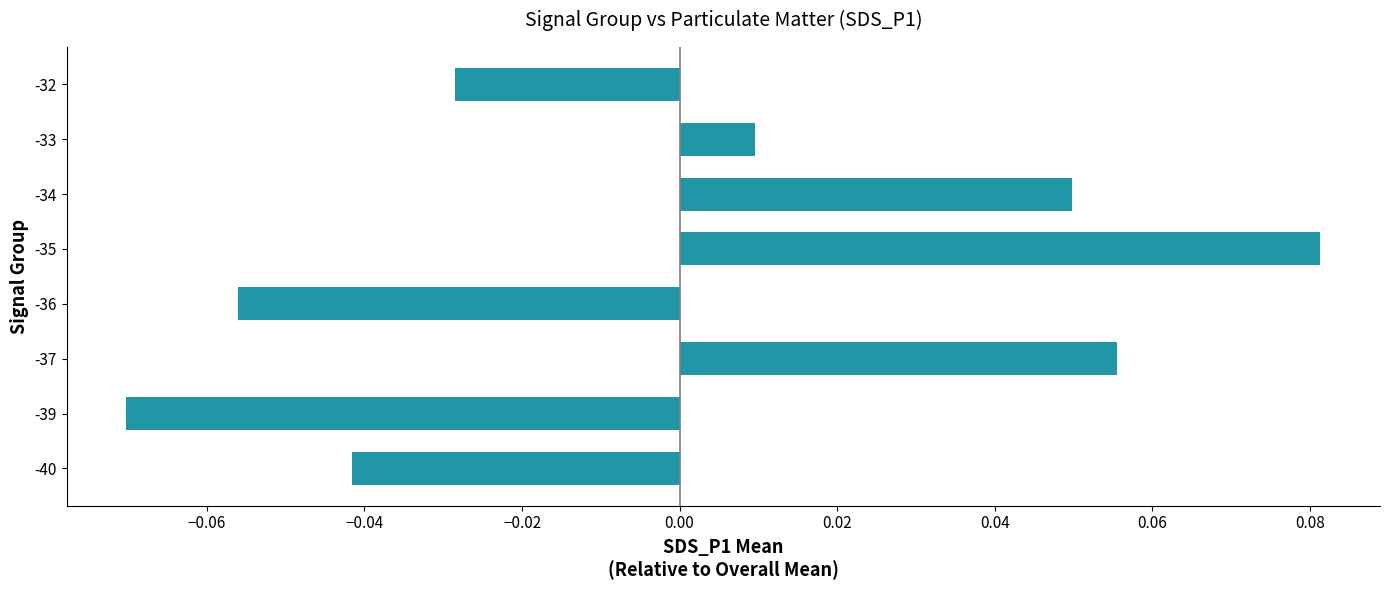

Which category has the highest value across all series?

-35